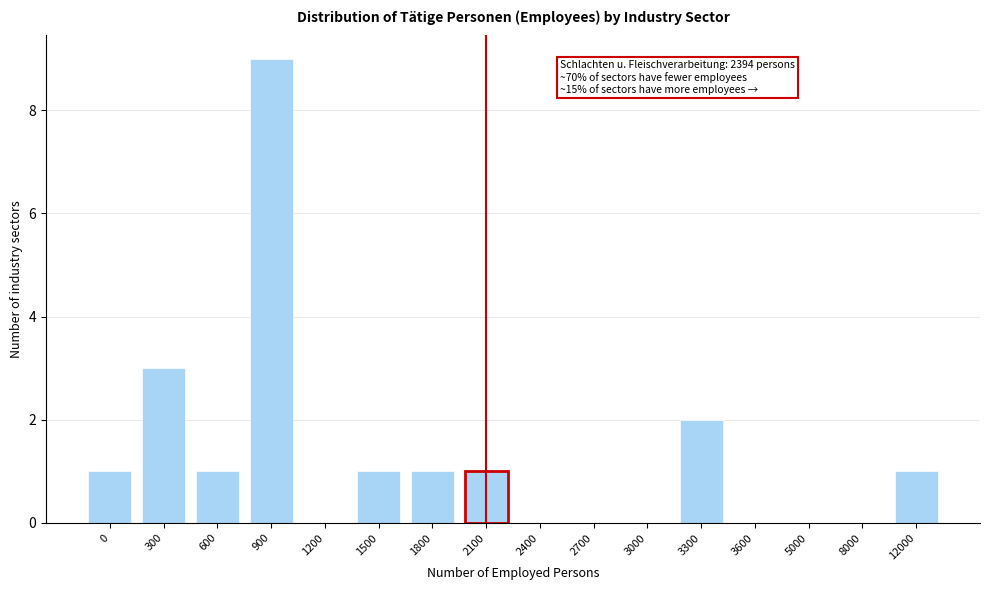

Reading left to right, what are all the values shown in this chart?

0=1	300=3	600=1	900=9	1200=0	1500=1	1800=1	2100=1	2400=0	2700=0	3000=0	3300=2	3600=0	5000=0	8000=0	12000=1